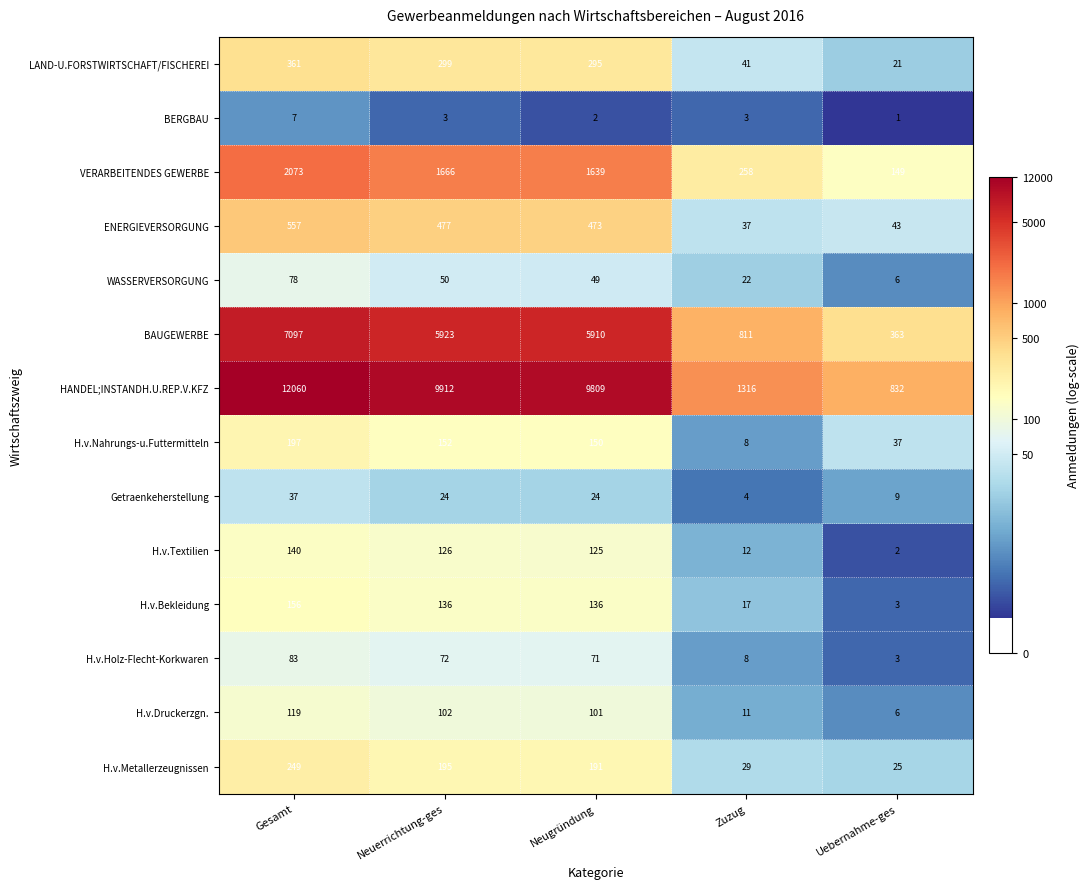

What is the total value across all series at Neuerrichtung-ges?

19137